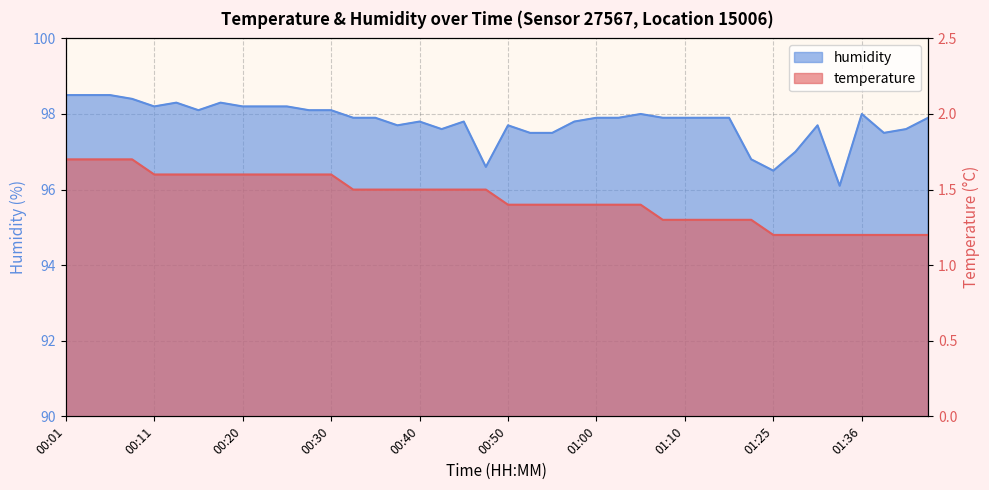

The value of humidity at 00:01 is 98.5. True or false?

True